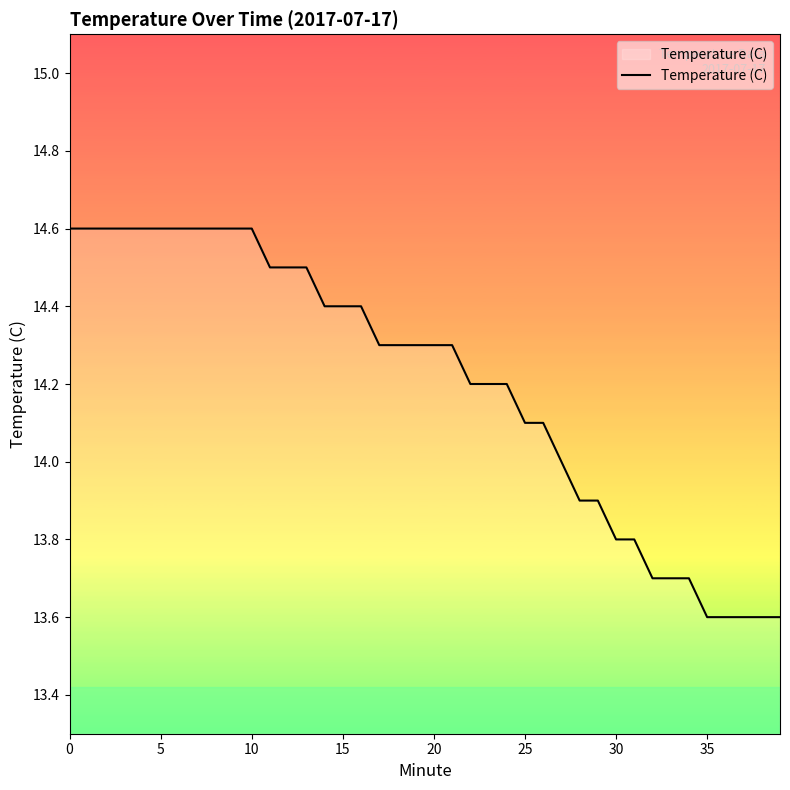

What is the difference between the maximum and second lowest values?

1.0